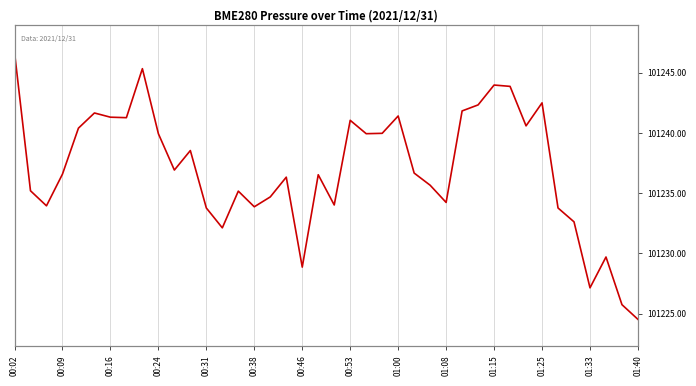

Is this an area chart (filled region under the line)?

No